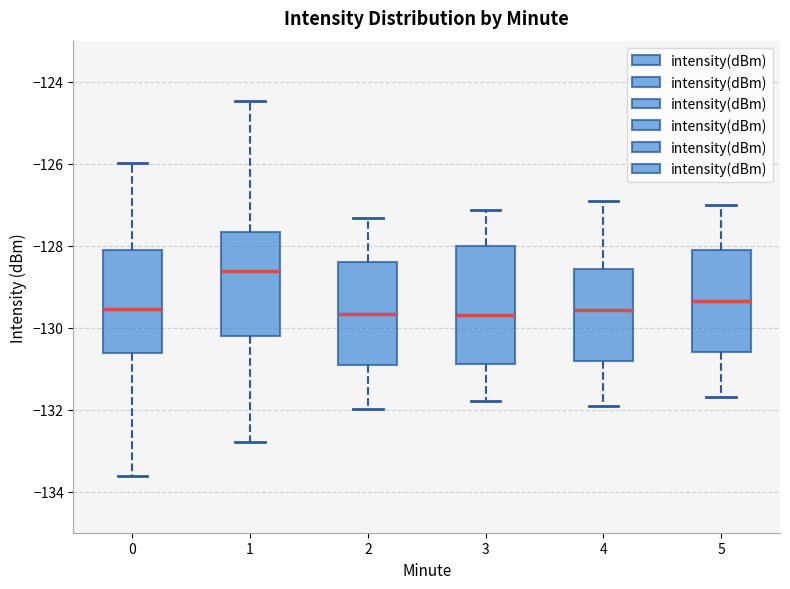

Where is the lower edge of the box at x = 0 on the y-axis? The values are not printed on the chart, so give them approximately, as read against the axis.

-130.6